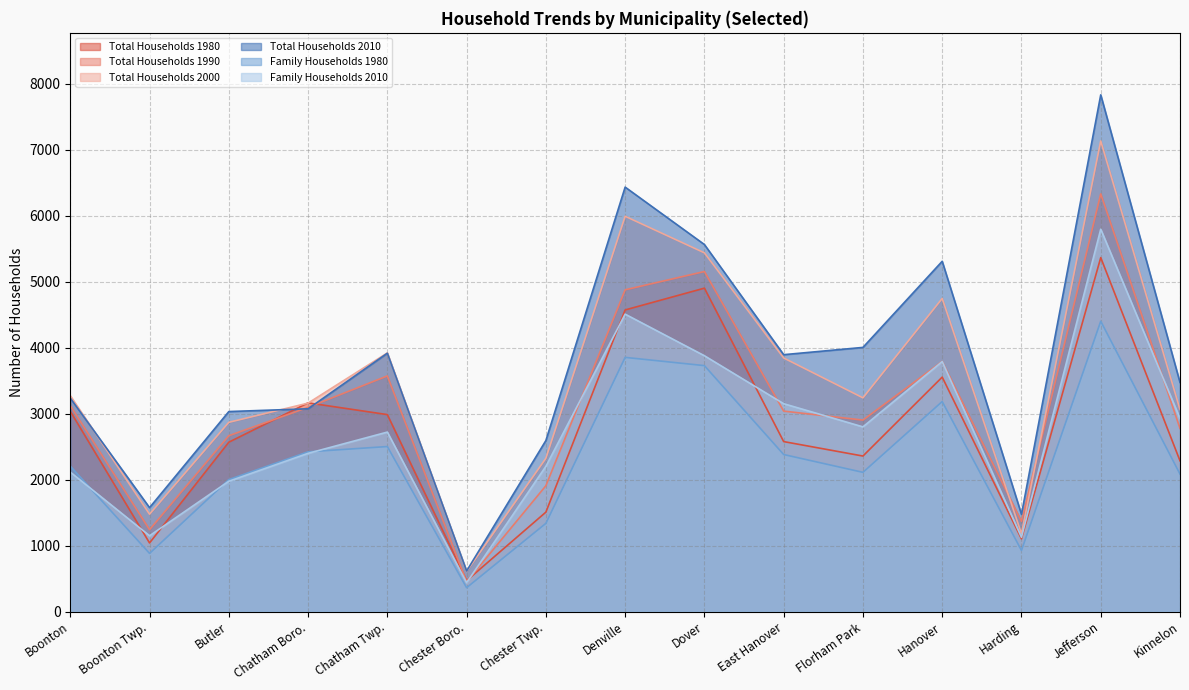

Rank the categories by Family Households 1980 value from highest to lowest.

Jefferson, Denville, Dover, Hanover, Chatham Twp., Chatham Boro., East Hanover, Boonton, Florham Park, Kinnelon, Butler, Chester Twp., Harding, Boonton Twp., Chester Boro.